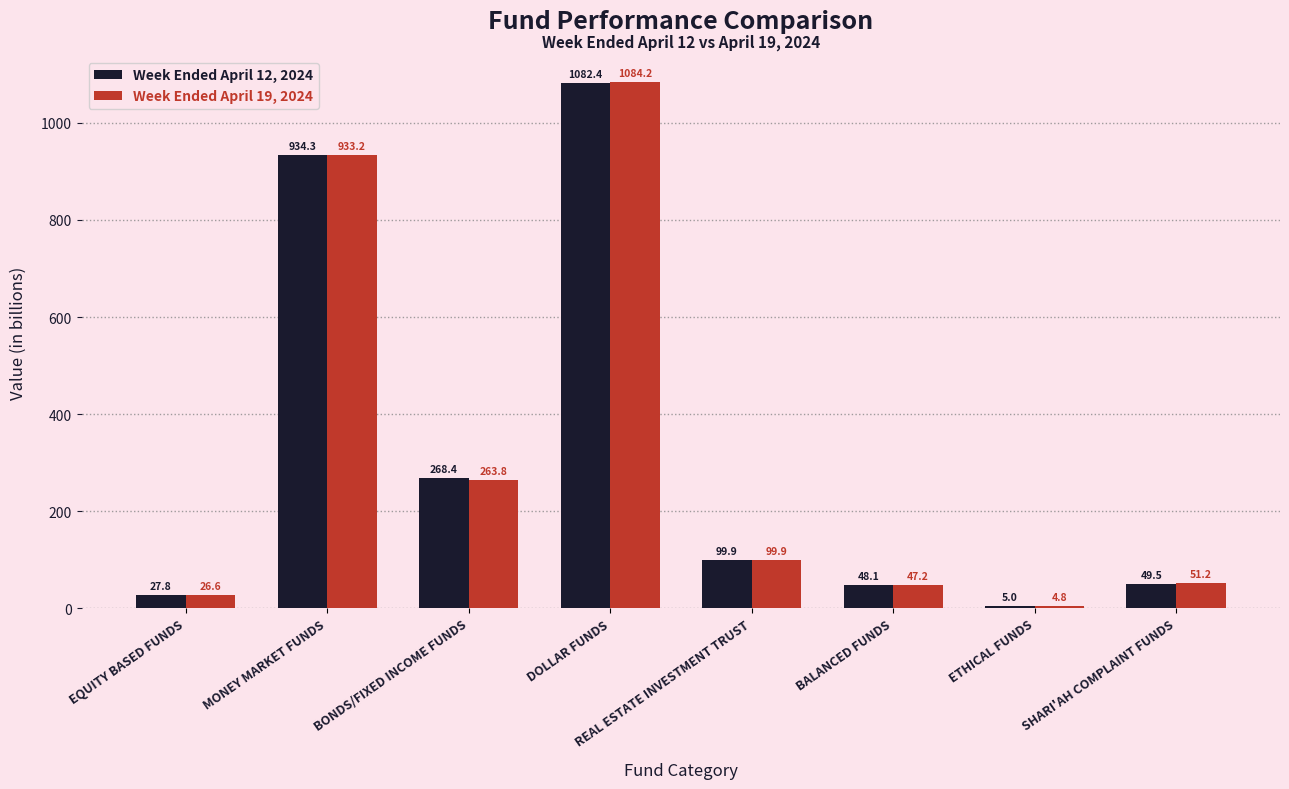

List the labels in order of Week Ended April 19, 2024 value, largest first.

DOLLAR FUNDS, MONEY MARKET FUNDS, BONDS/FIXED INCOME FUNDS, REAL ESTATE INVESTMENT TRUST, SHARI'AH COMPLAINT FUNDS, BALANCED FUNDS, EQUITY BASED FUNDS, ETHICAL FUNDS